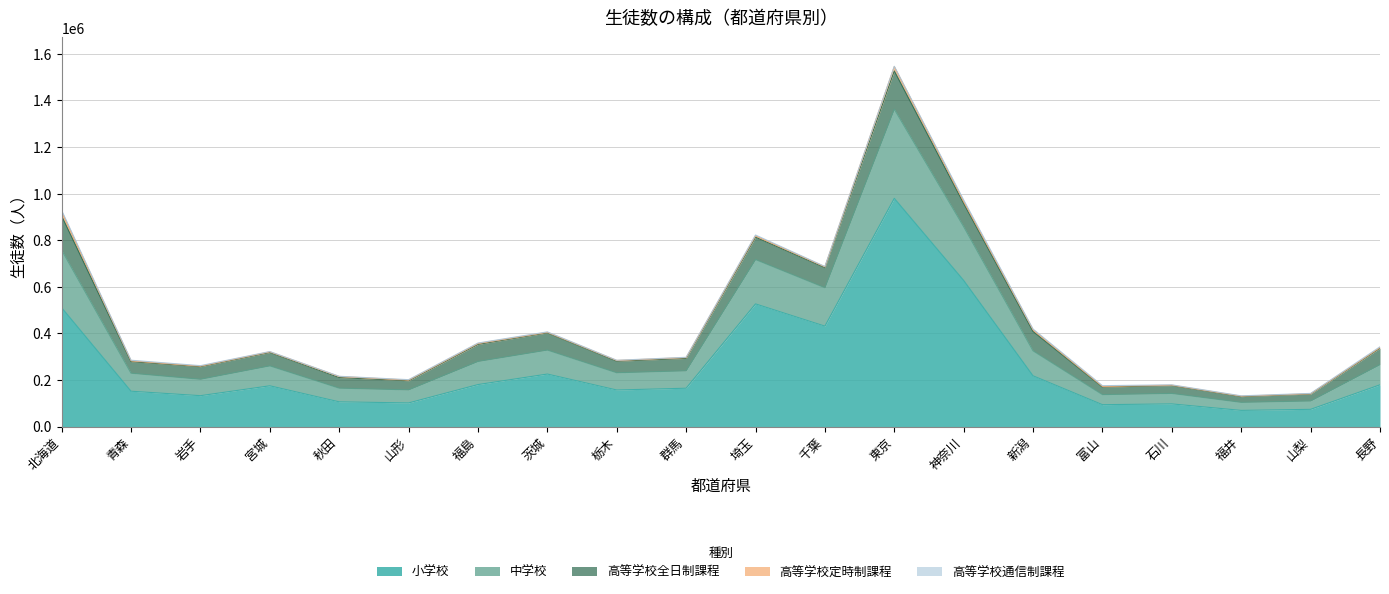

True or false: 小学校 has a value of 41846 at 山形.

False